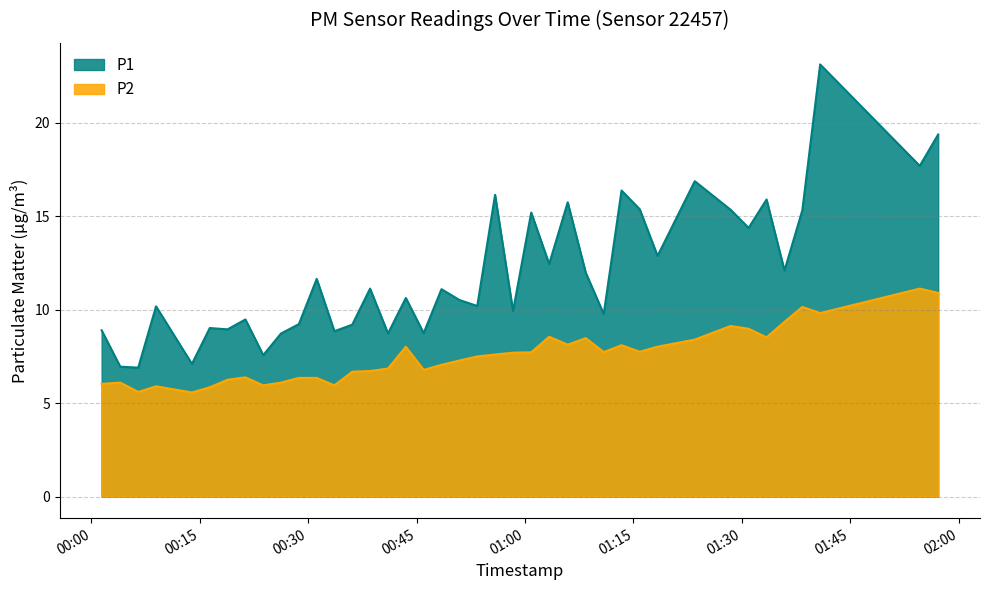

What is the highest value of the P2 series?

11.1